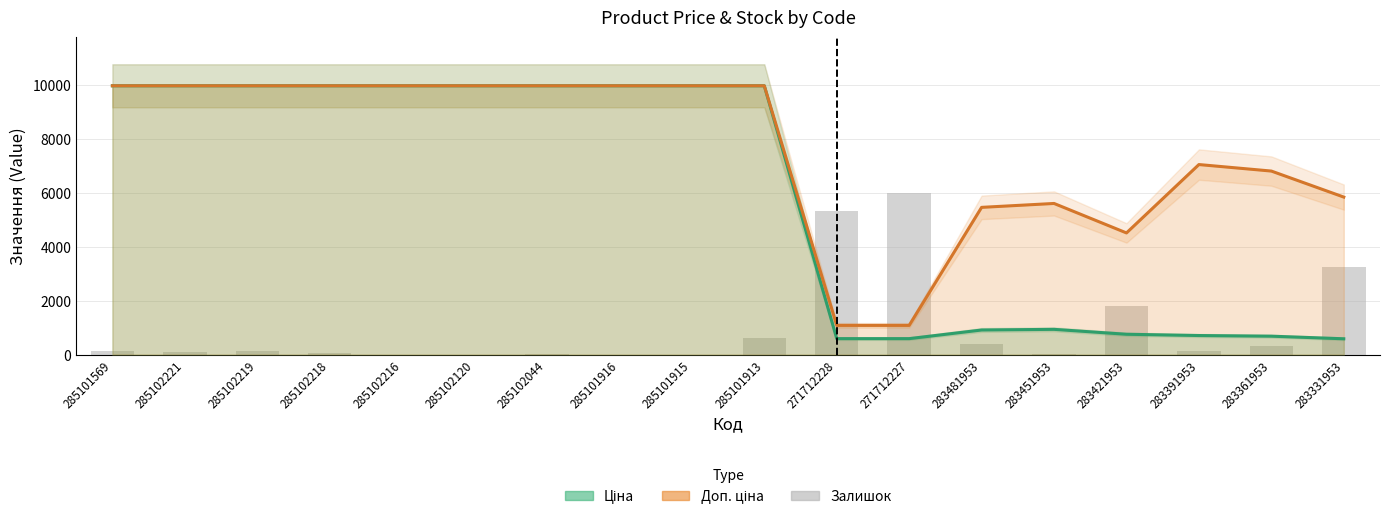

At which label is the value closest to 2992?

283331953